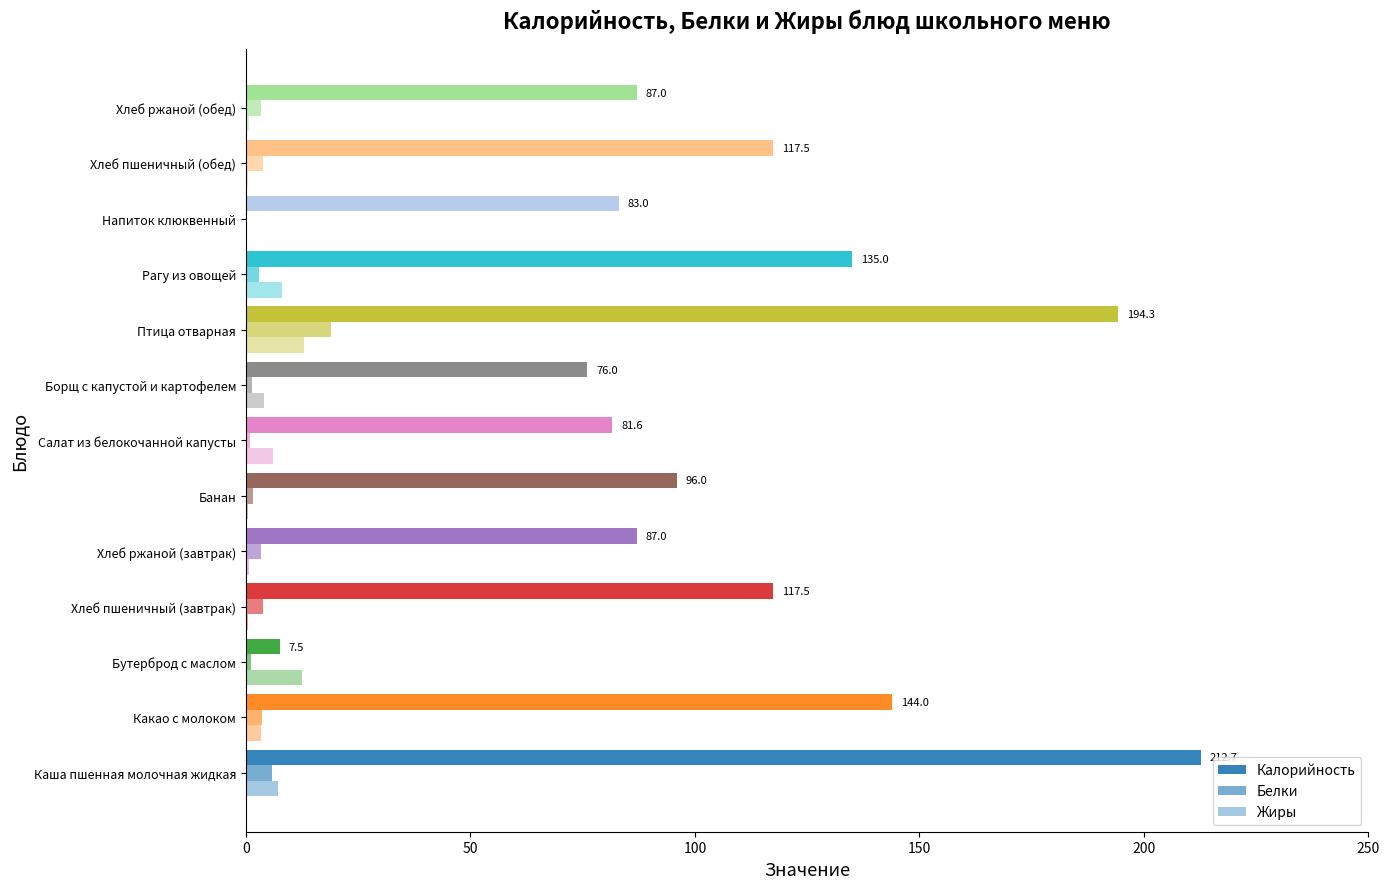

How many series are shown in this chart?

3